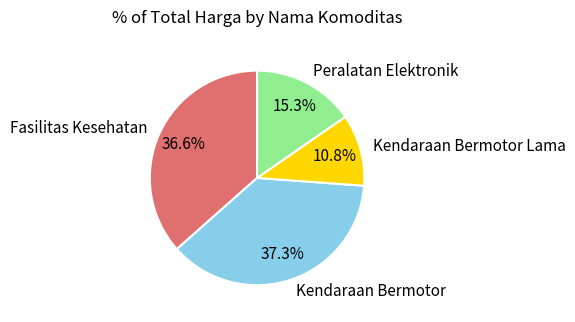

What portion of the pie excludes Kendaraan Bermotor?

62.7%